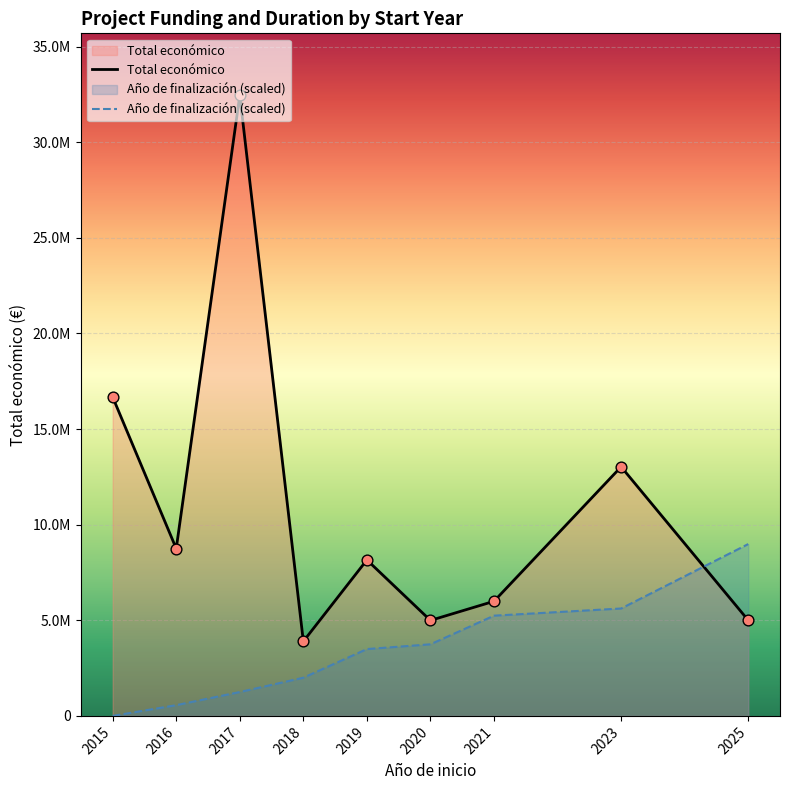

What is the total value across all series at 2016?

9309801.3